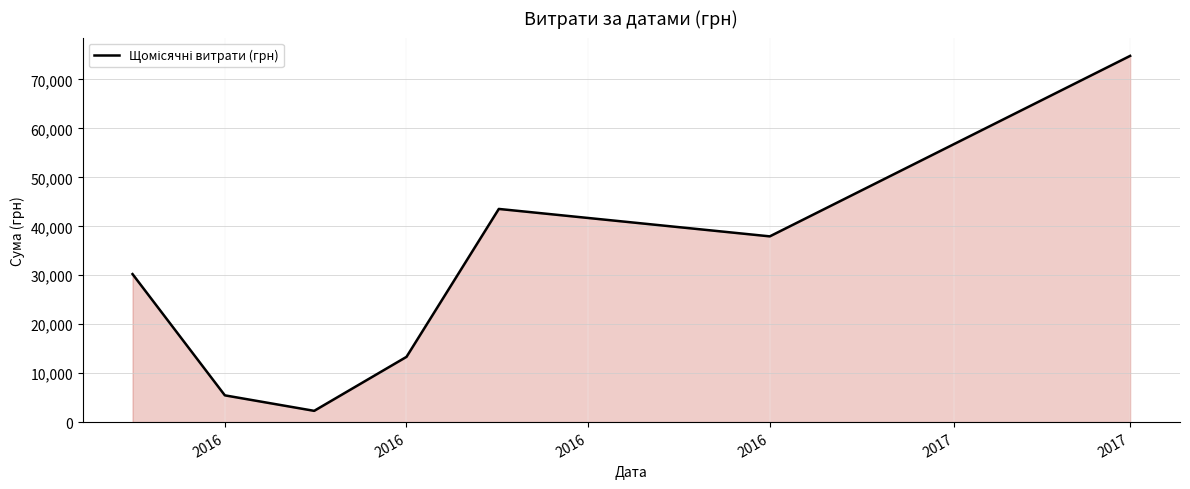

What is the smallest value displayed?

2298.8